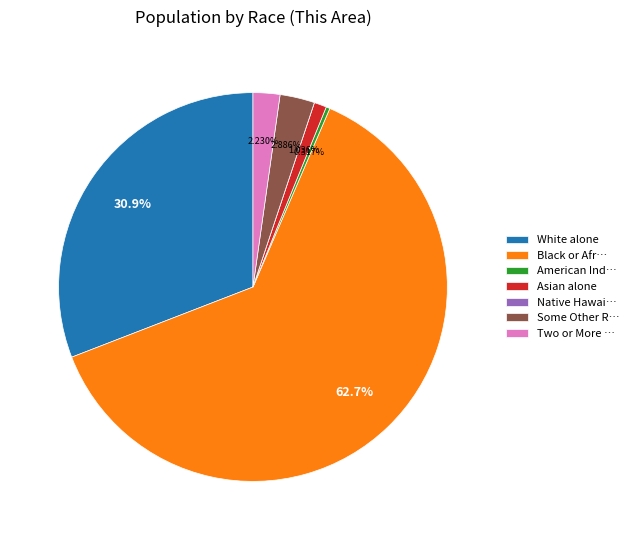

The White alone slice represents 31% of the pie. True or false?

True